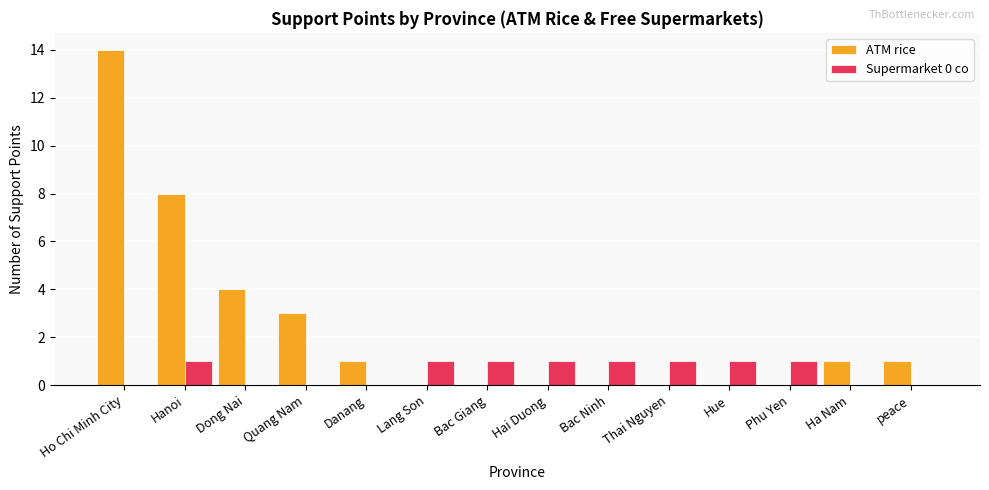

Which series changed the most between Dong Nai and Danang?

ATM rice